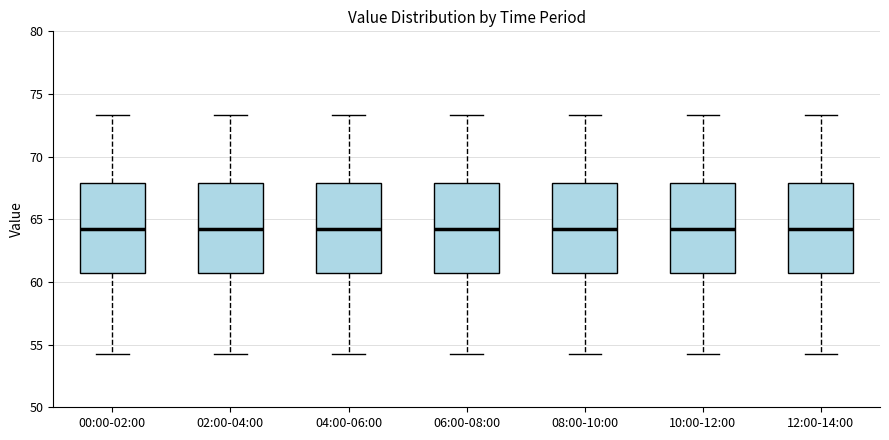

Reading left to right, transcribe this box plot: for each box, give where its median line is, the range the box spans, and where its two whiskers end, as read against the y-axis. The values are not printed on the chart, so give them approximately, as read against the axis.

00:00-02:00: median 64.0, box 60.5 to 68.0, whiskers 54.5 to 73.5
02:00-04:00: median 64.0, box 60.5 to 68.0, whiskers 54.5 to 73.5
04:00-06:00: median 64.0, box 60.5 to 68.0, whiskers 54.5 to 73.5
06:00-08:00: median 64.0, box 60.5 to 68.0, whiskers 54.5 to 73.5
08:00-10:00: median 64.0, box 60.5 to 68.0, whiskers 54.5 to 73.5
10:00-12:00: median 64.0, box 60.5 to 68.0, whiskers 54.5 to 73.5
12:00-14:00: median 64.0, box 60.5 to 68.0, whiskers 54.5 to 73.5